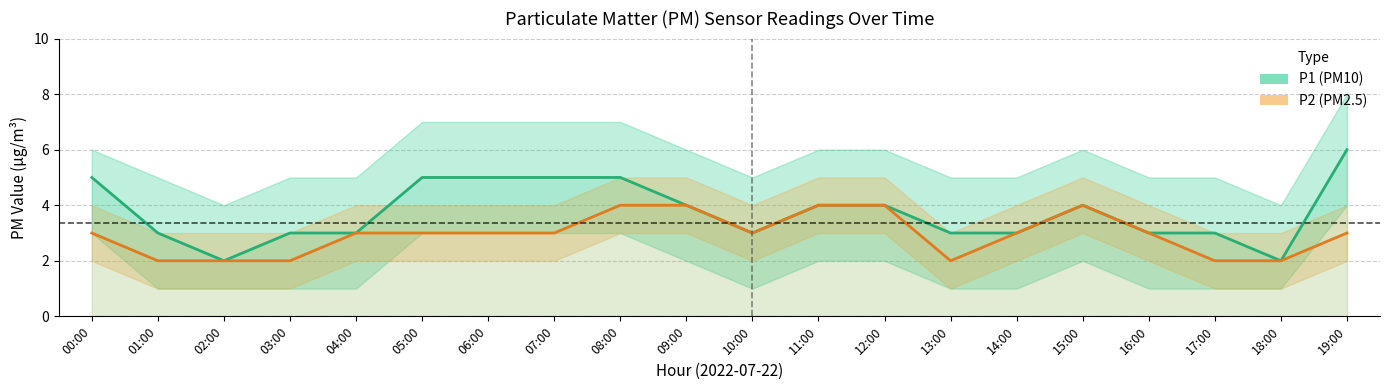

What are all the series names shown in the legend?

P1 (PM10), P2 (PM2.5)